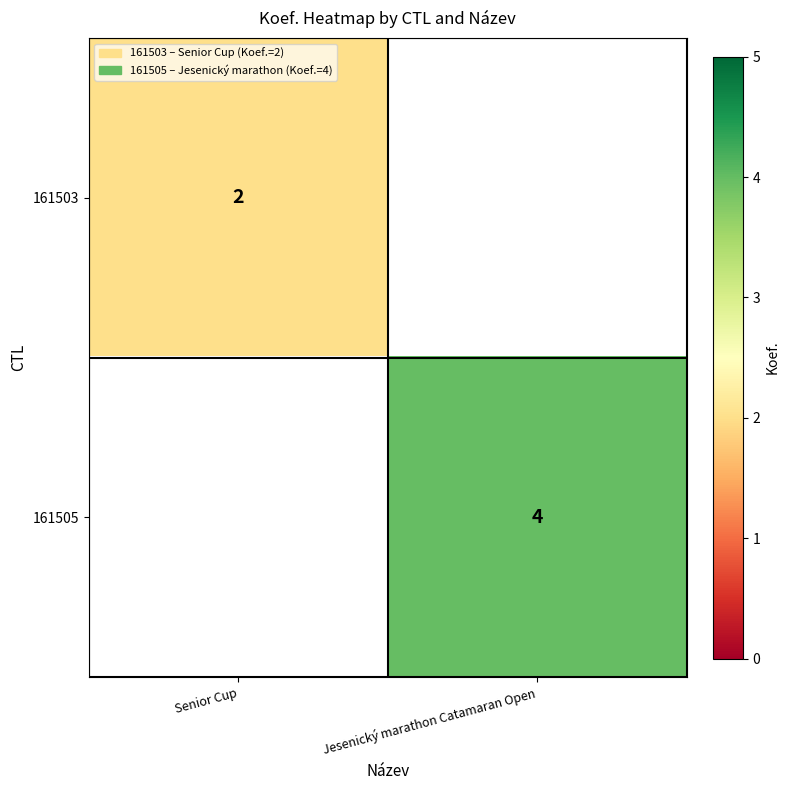

Count the number of categories in the chart.

2